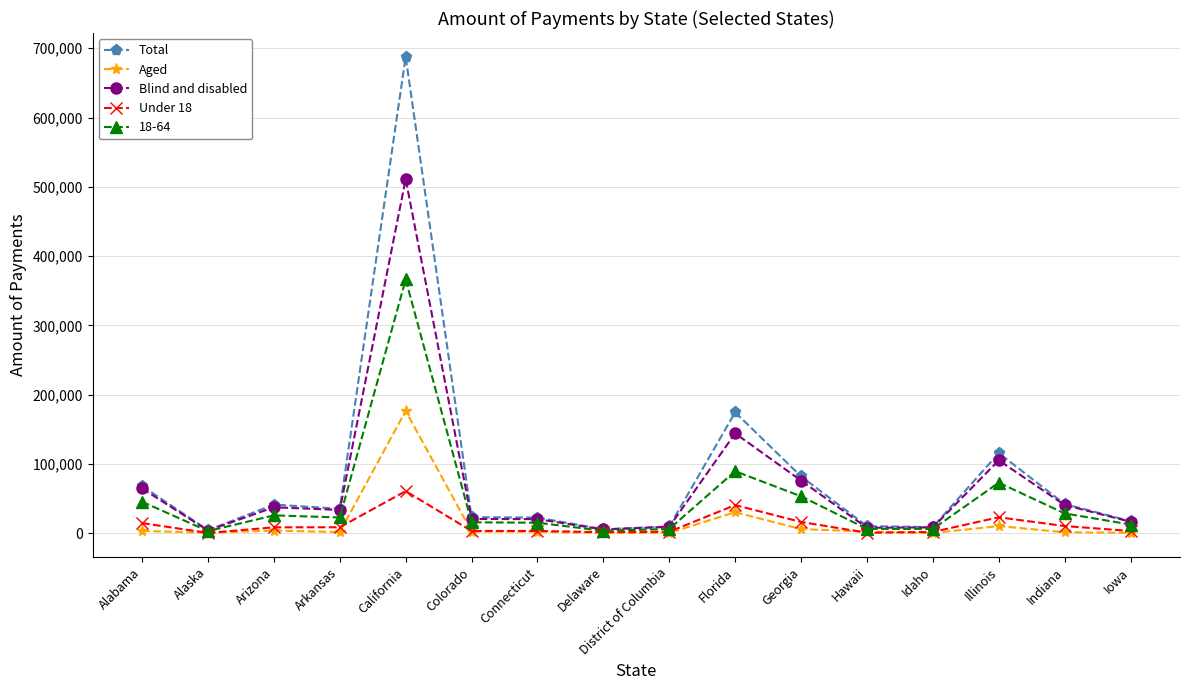

Is it true that Blind and disabled equals 40762 at Indiana?

True